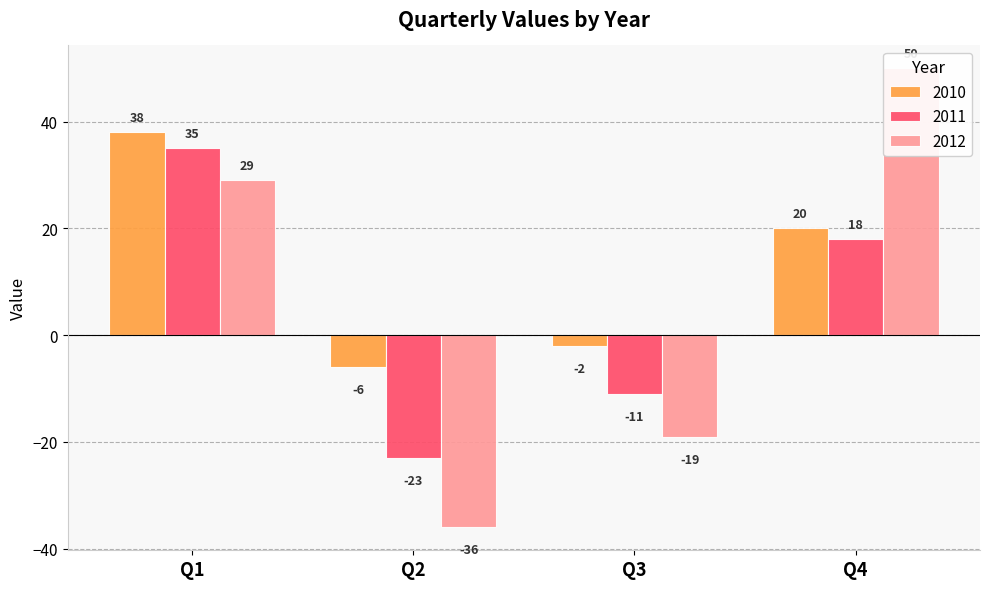

Reading left to right, transcribe all the data shown in this chart.

2010: 38	-6	-2	20
2011: 35	-23	-11	18
2012: 29	-36	-19	50